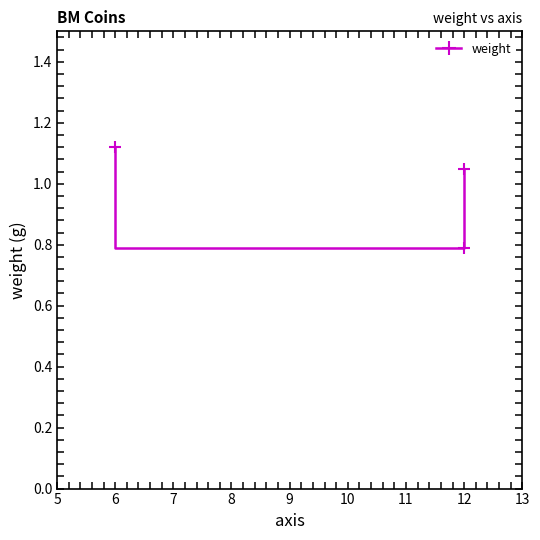

What is the value of the 1st point from the left?

1.1